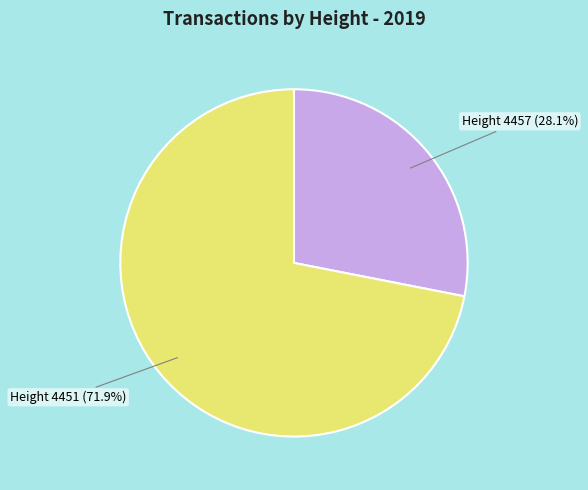

Is there any slice that represents more than half of the pie?

Yes